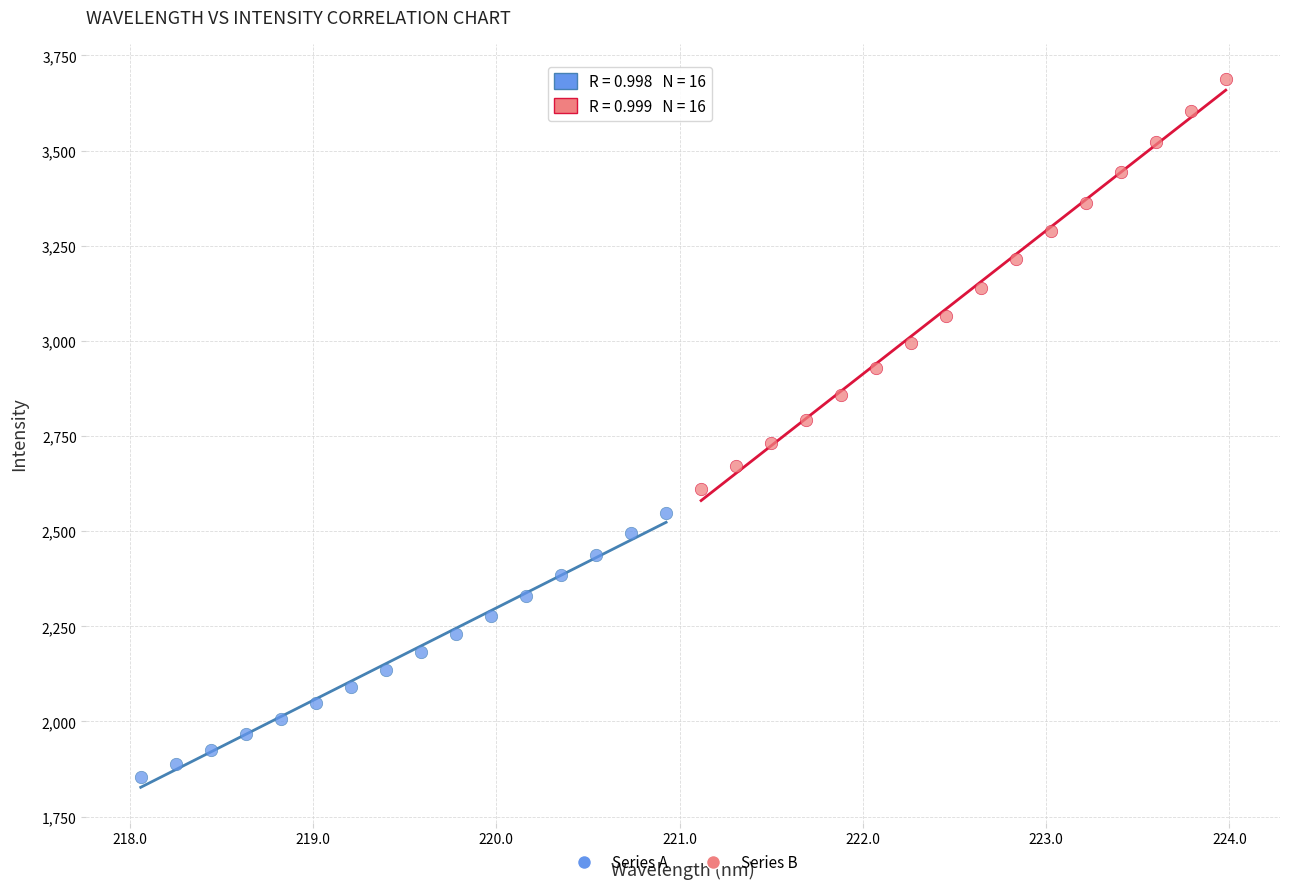

Which series contains the lowest Y value?

Series A